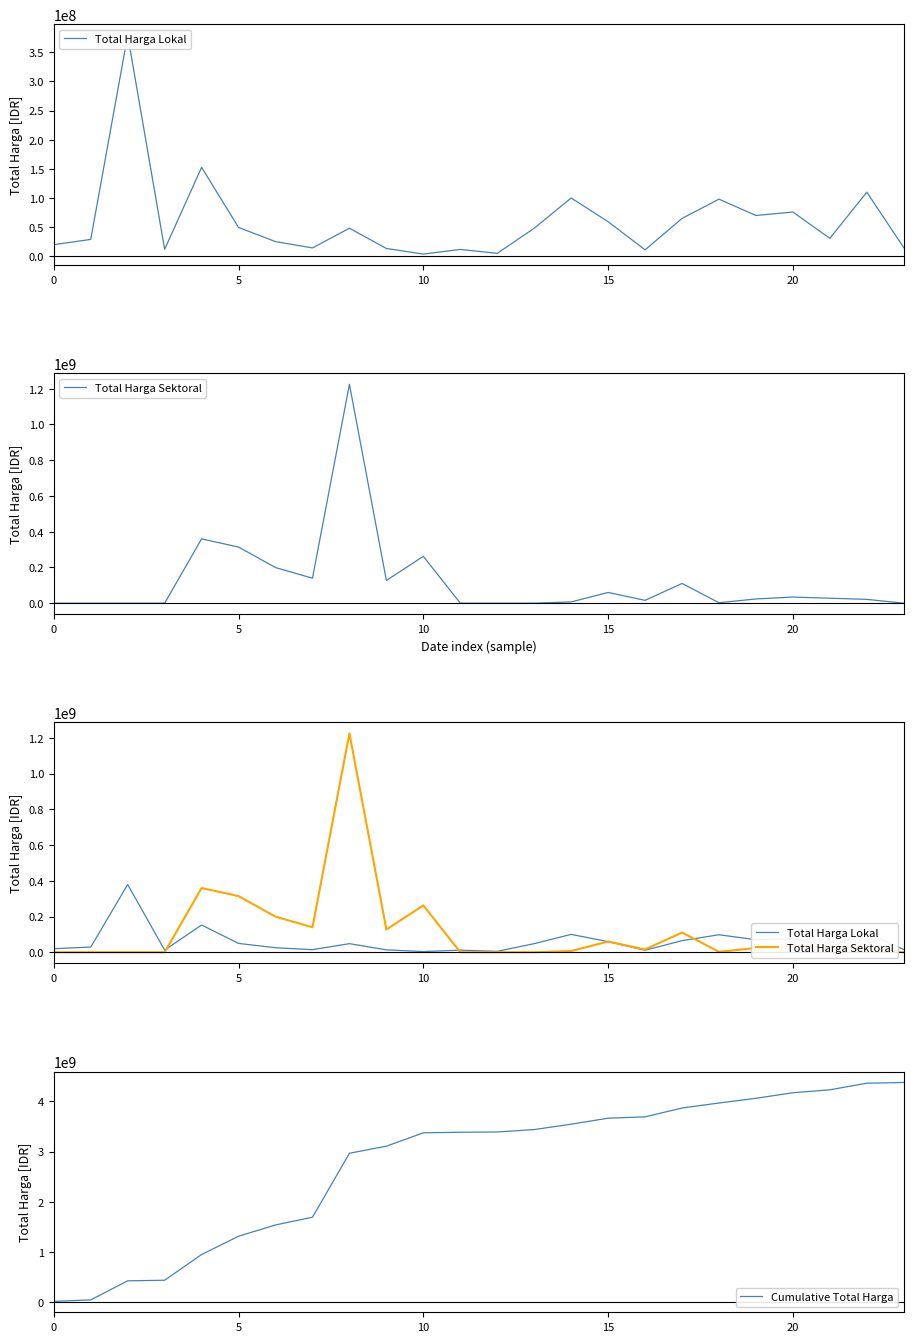

What is the lowest value of the Cumulative Total Harga series?

19950000